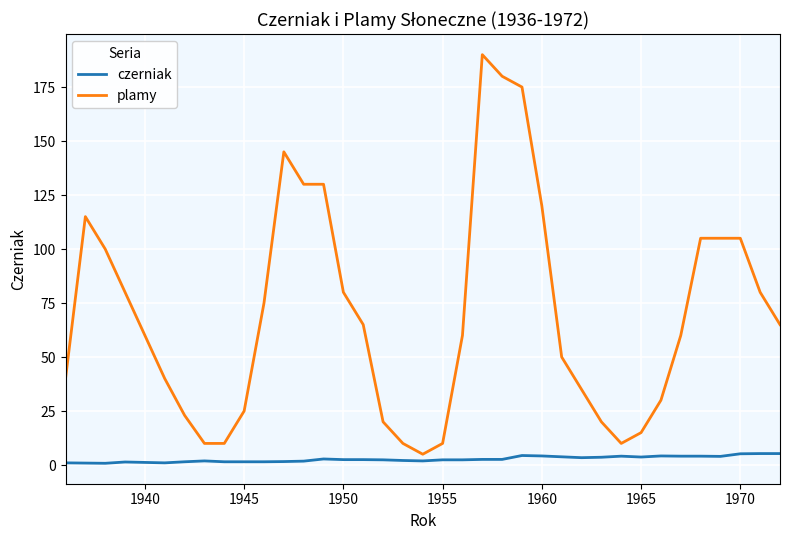

What is the greatest value displayed?

190.0